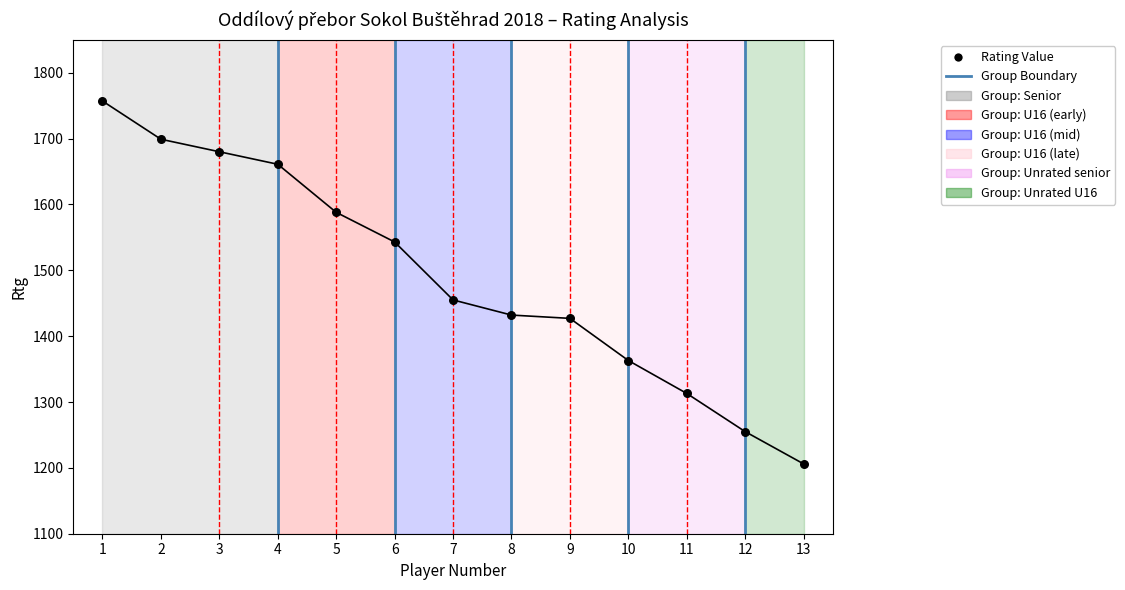

What Y value in the scatter plot is closest to 1481?

1455